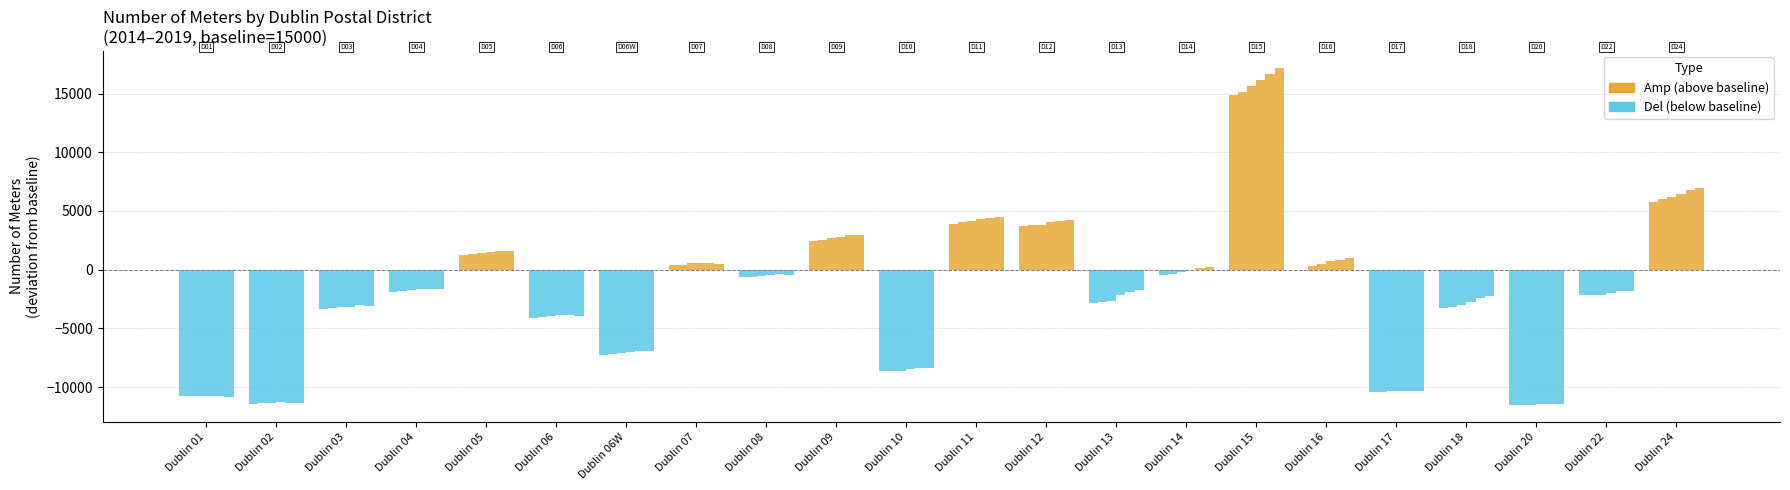

Between Dublin 14 and Dublin 20, which series saw the biggest shift?

Del